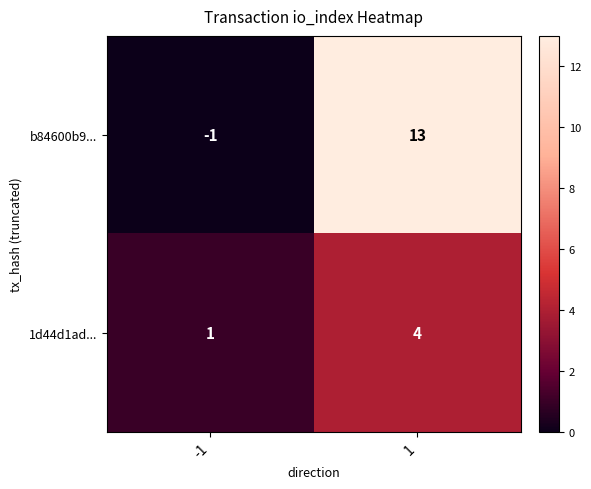

List the series in order of their peak value, lowest first.

1d44d1ad..., b84600b9...